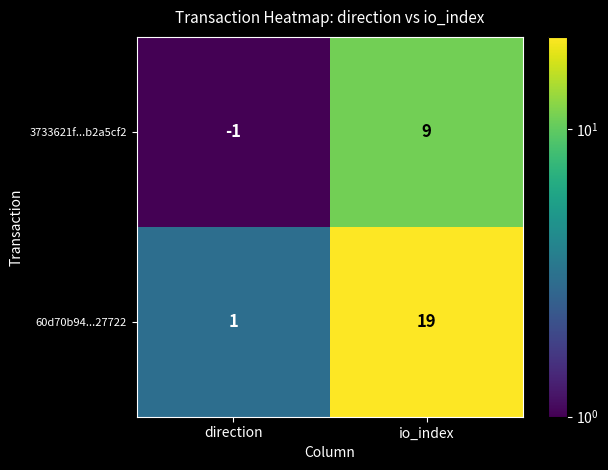

Which category has the lowest value across all series?

direction